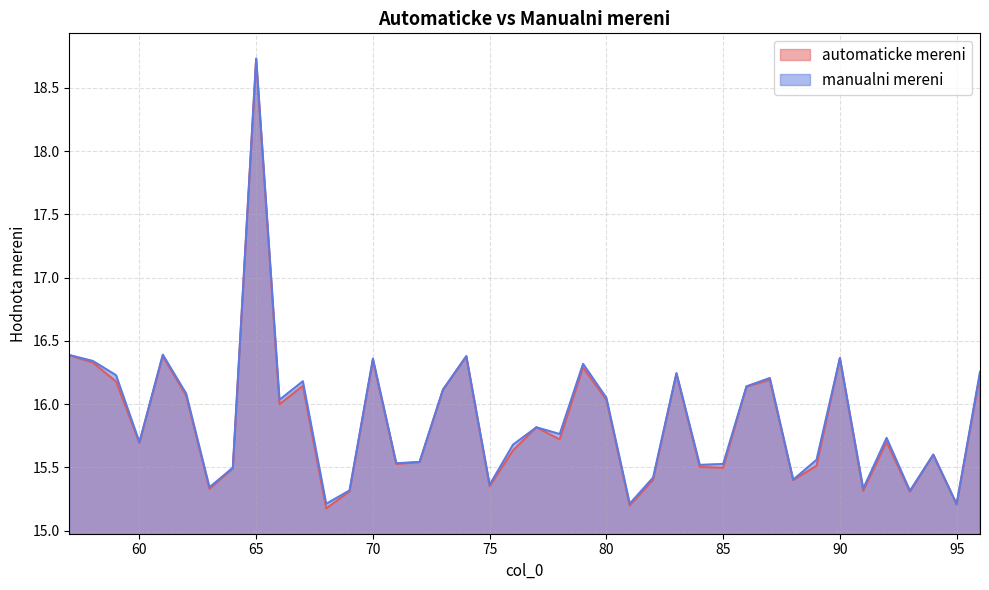

True or false: automaticke mereni has more than 0 interior local peaks.

True